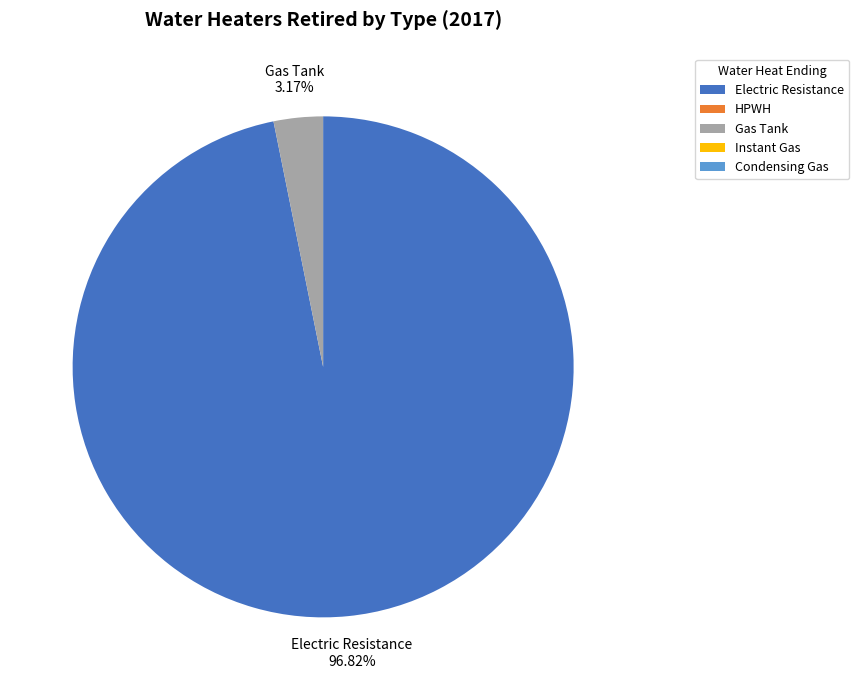

Which slice represents more than half of the pie?

Electric Resistance